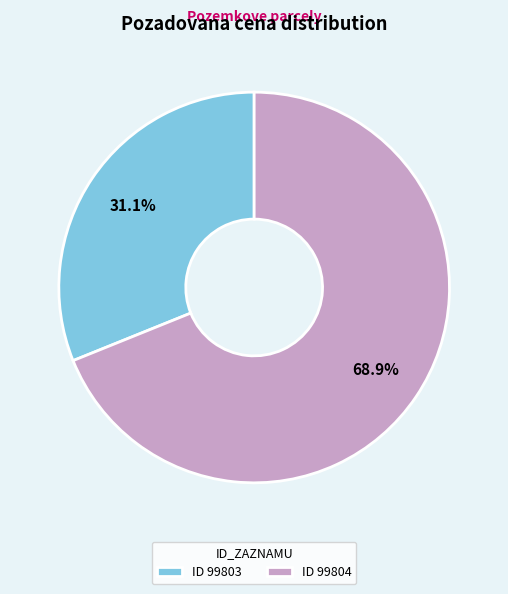

To the nearest percent, what is the difference between the largest and smallest slice percentages?

38%